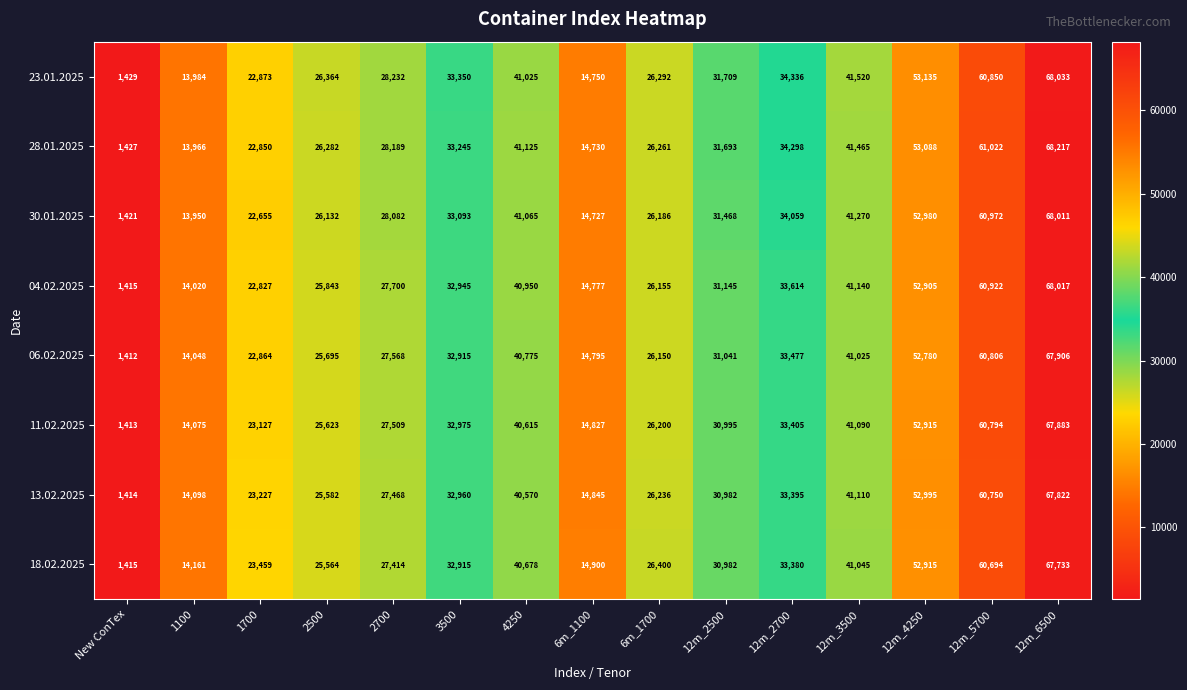

Which series has the largest total across all categories?

23.01.2025